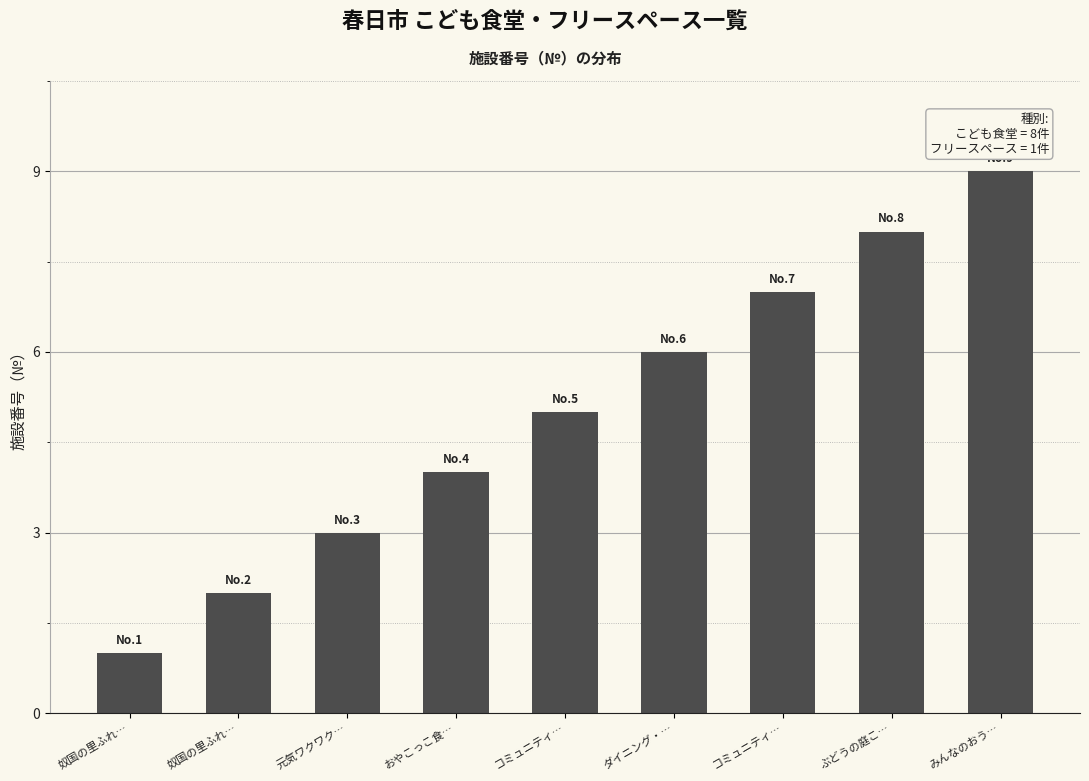

How many bars are there in total?

9